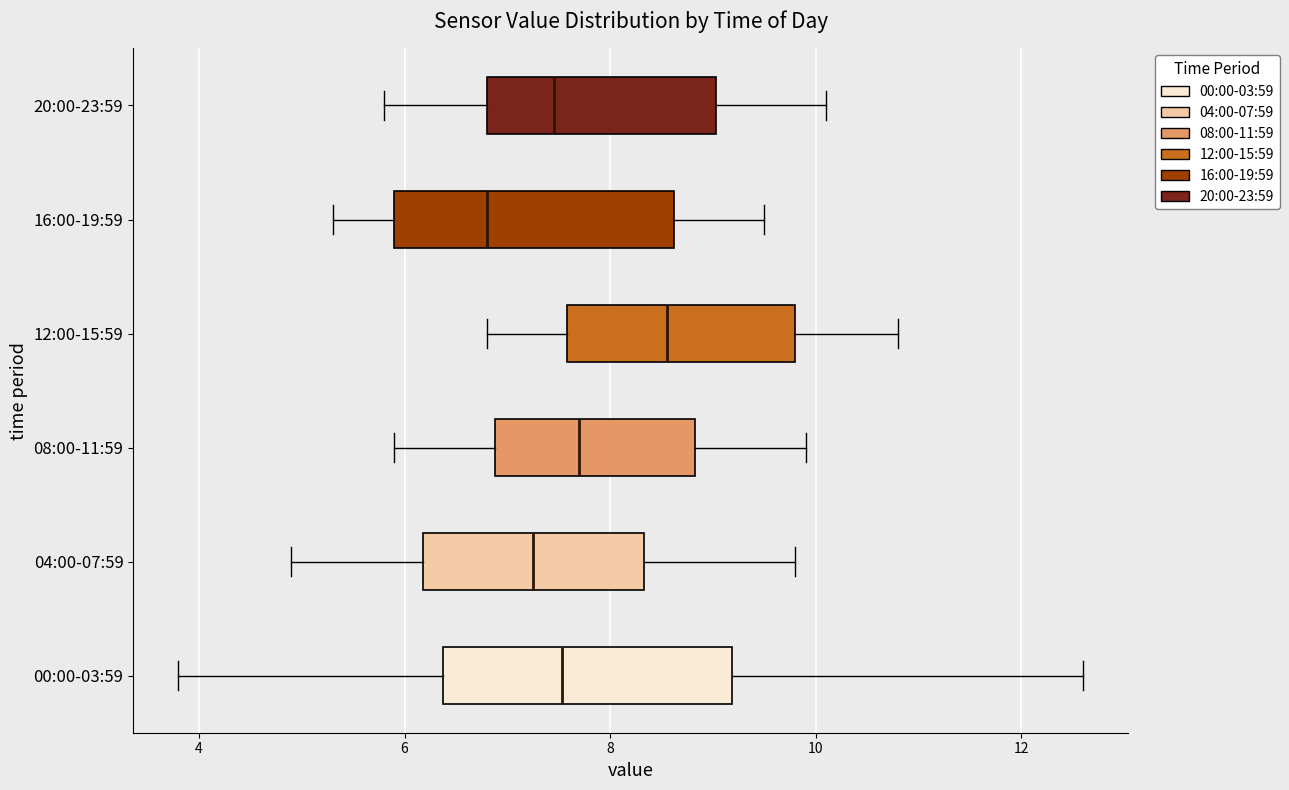

Where does the right whisker of the box for 00:00-03:59 end on the x-axis? The values are not printed on the chart, so give them approximately, as read against the axis.

12.6